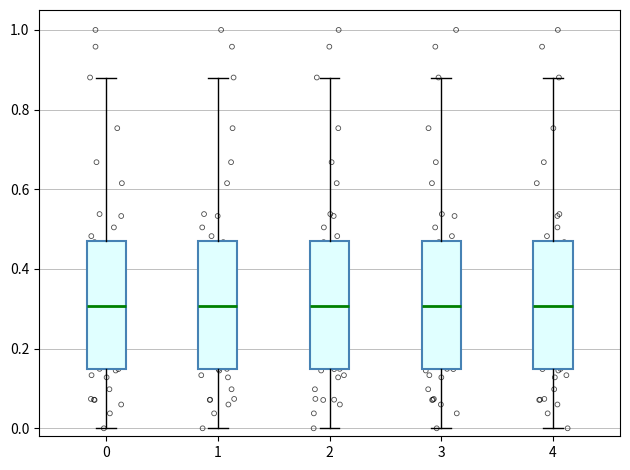

Where does the lower whisker of the box at x = 2 end on the y-axis? The values are not printed on the chart, so give them approximately, as read against the axis.

0.00